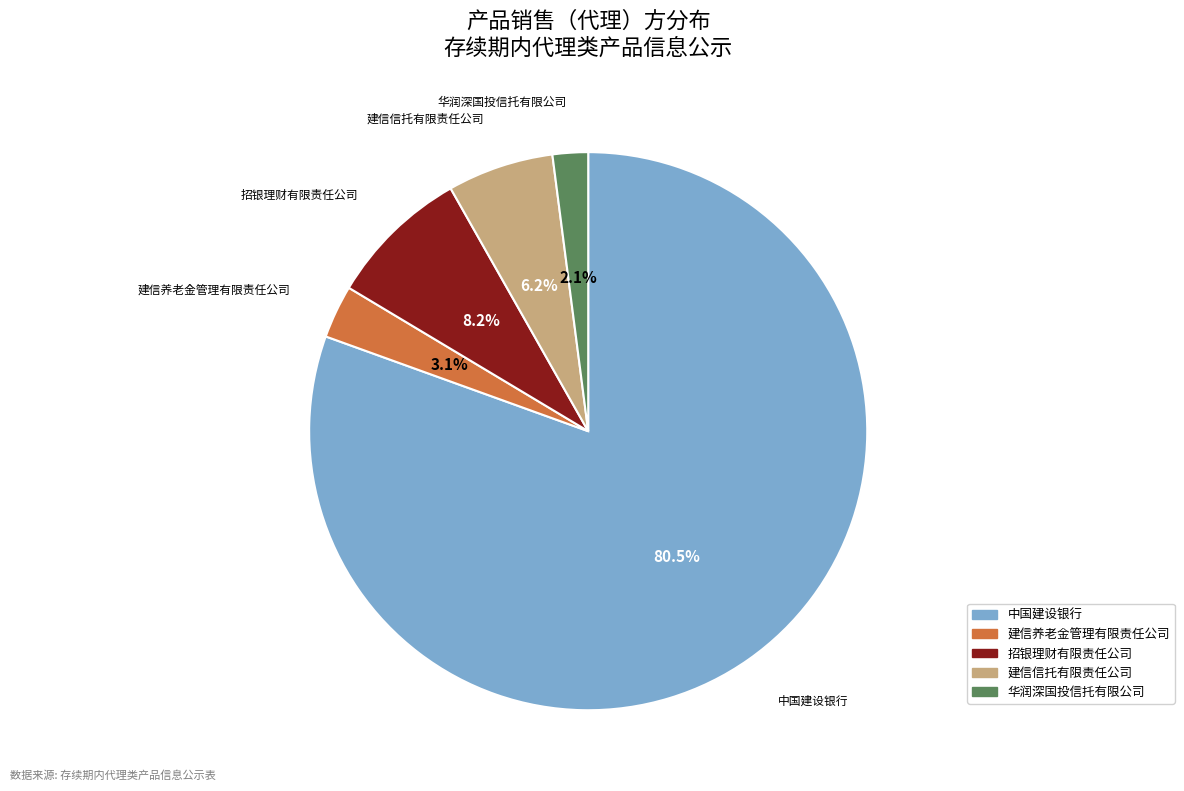

Is it true that 中国建设银行 is 68% of the pie?

False